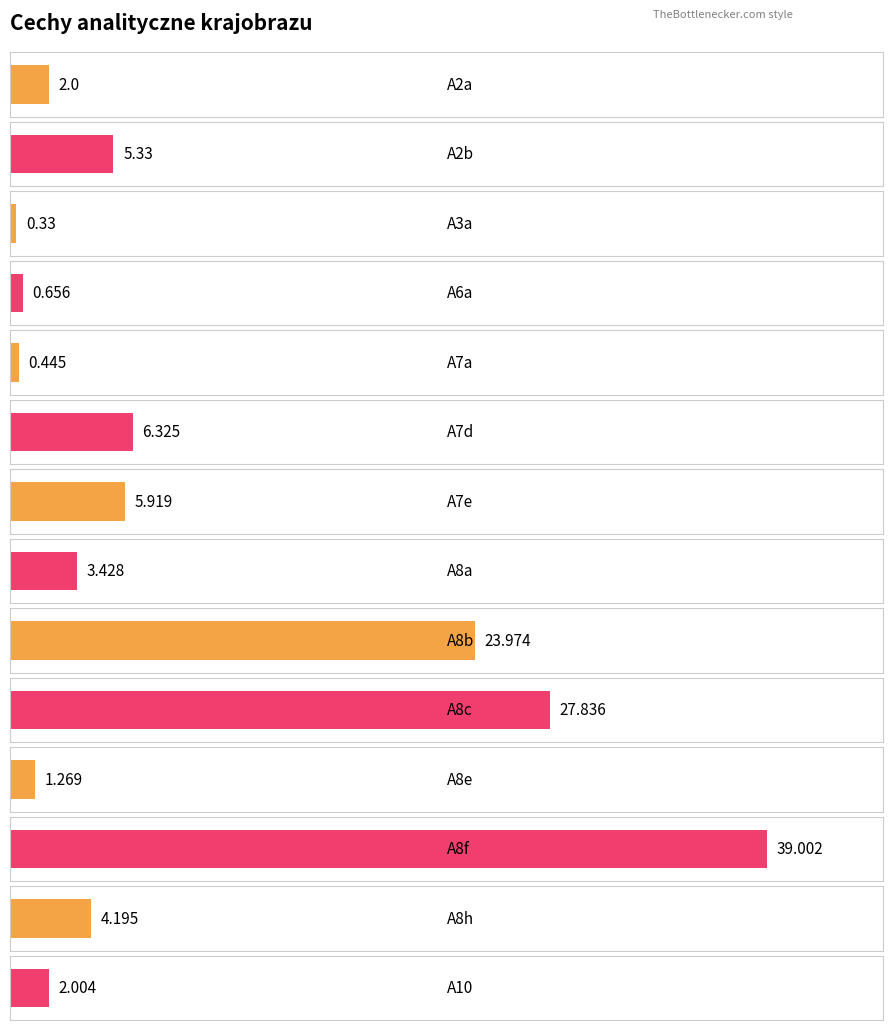

What value does the data have at A2a?

2.0